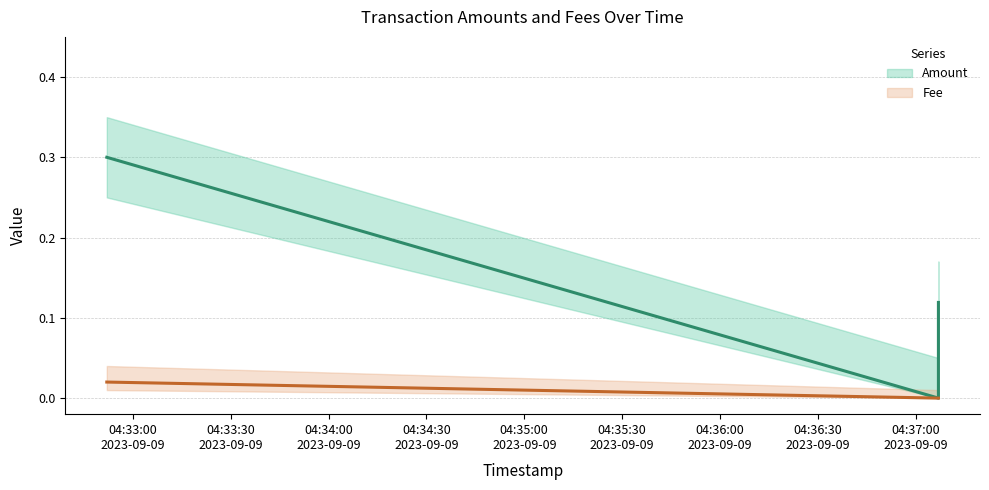

Is the value of Amount_upper at 2023-09-09 04:37:07 greater than the value of Amount at 2023-09-09 04:32:52?

No